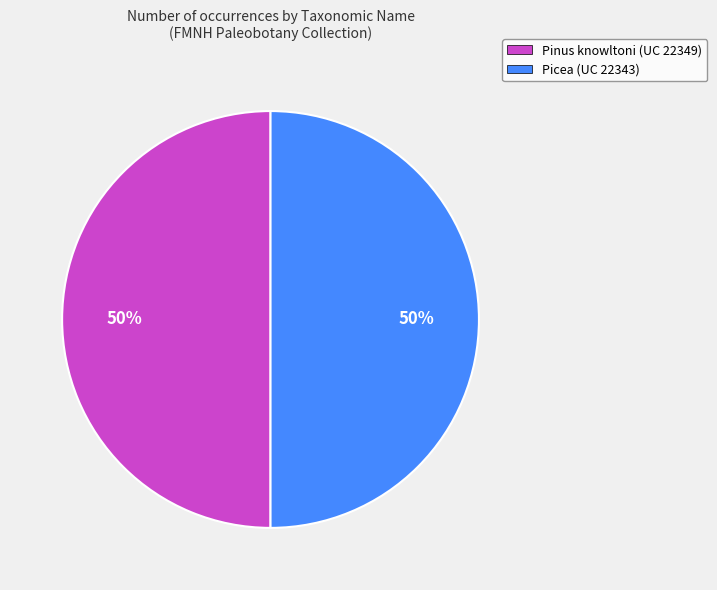

How many segments does this pie chart have?

2